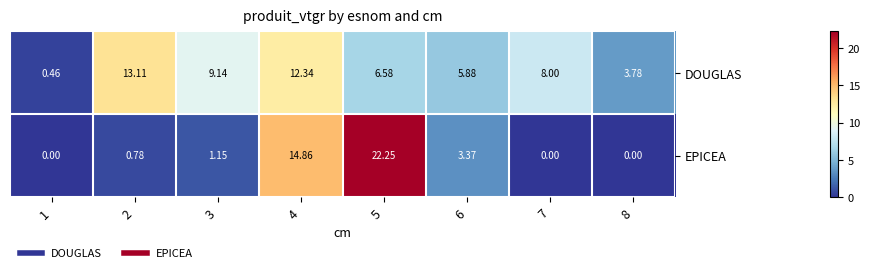

Is the value of EPICEA at 7 greater than the value of DOUGLAS at 7?

No